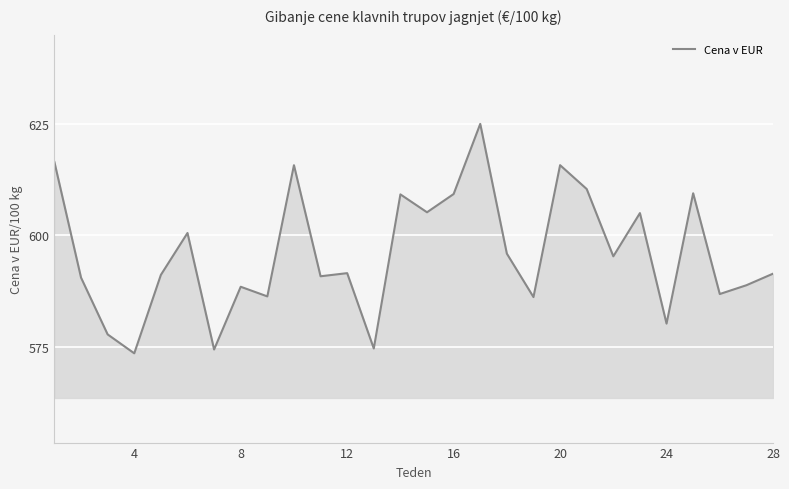

What is the difference between the maximum and minimum values?

51.4